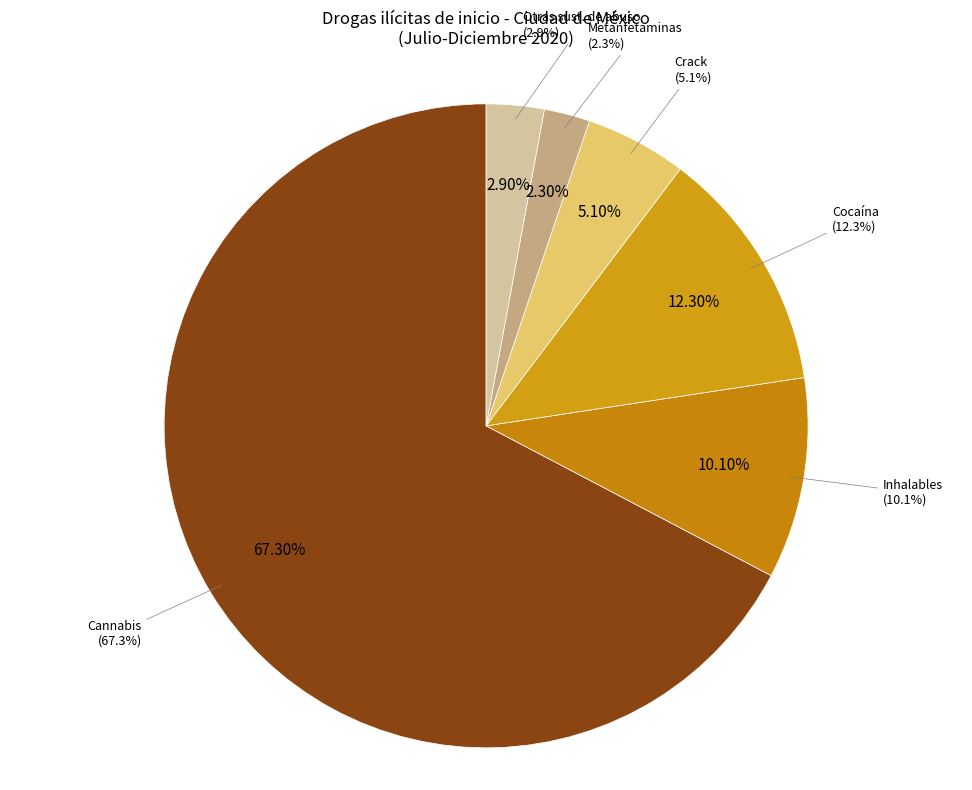

The Cocaína slice represents 5% of the pie. True or false?

False